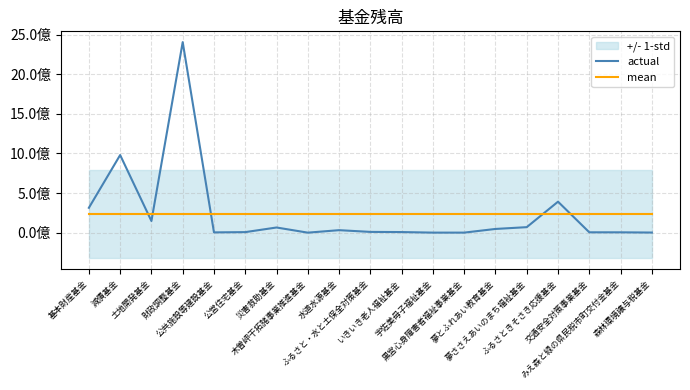

List the series in order of their peak value, lowest first.

mean, actual